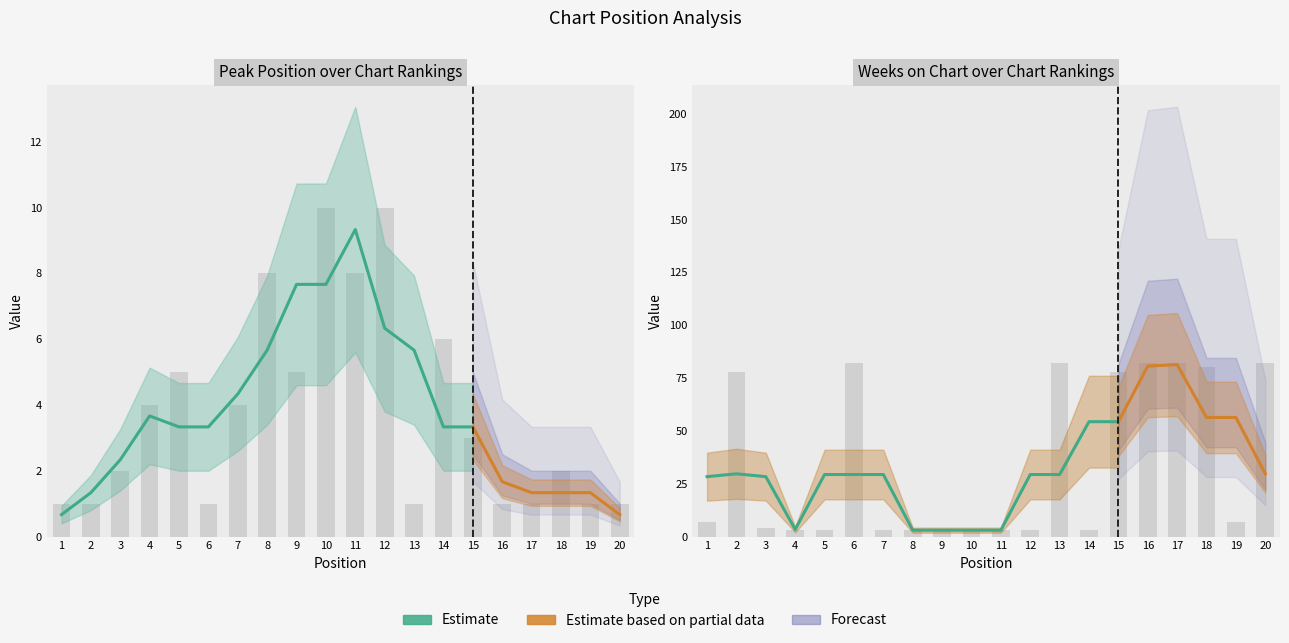

Reading left to right, extract all data points from this chart.

Peak Position: 1=1	2=1	3=2	4=4	5=5	6=1	7=4	8=8	9=5	10=10	11=8	12=10	13=1	14=6	15=3	16=1	17=1	18=2	19=1	20=1
Weeks on Chart: 1=7	2=78	3=4	4=3	5=3	6=82	7=3	8=3	9=3	10=3	11=3	12=3	13=82	14=3	15=78	16=82	17=82	18=80	19=7	20=82